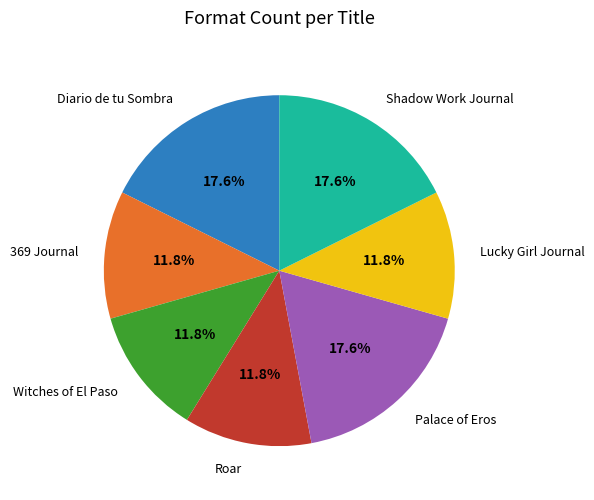

What percentage is the Lucky Girl Journal slice, to the nearest percent?

12%